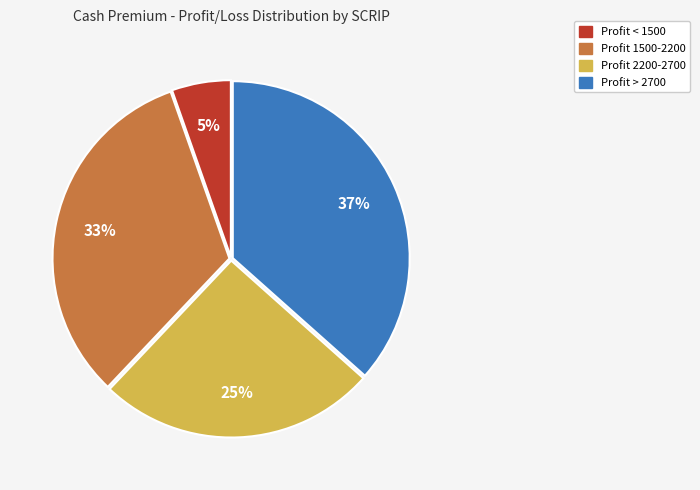

How many slices are in this pie chart?

4